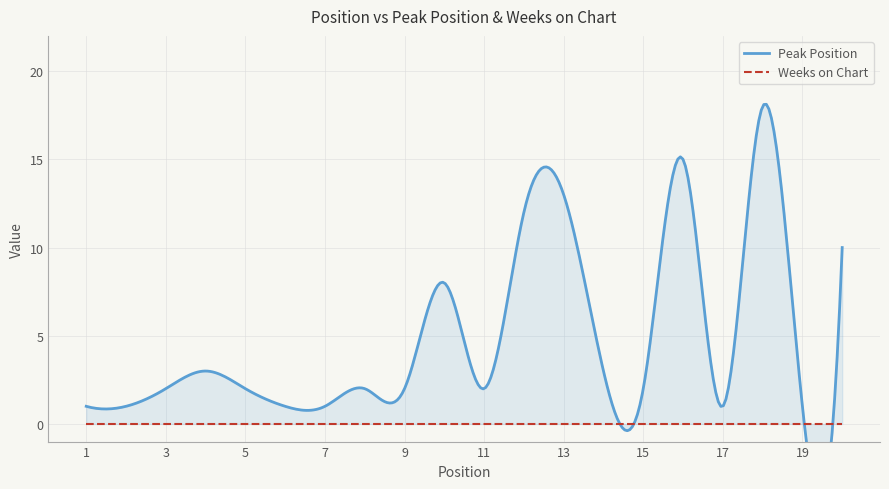

What is the average value of the Peak Position series?

5